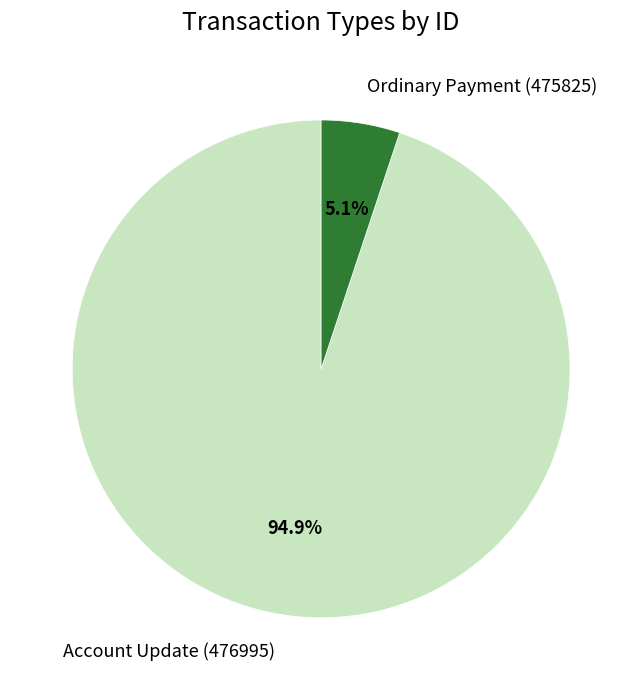

Is the sum of Ordinary Payment (475825) and Account Update (476995) greater than half?

Yes